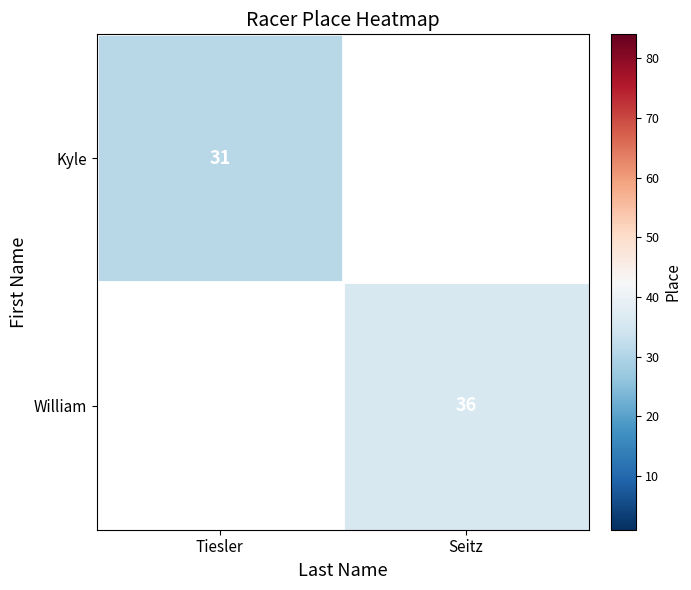

The value of William at Seitz is 36. True or false?

True